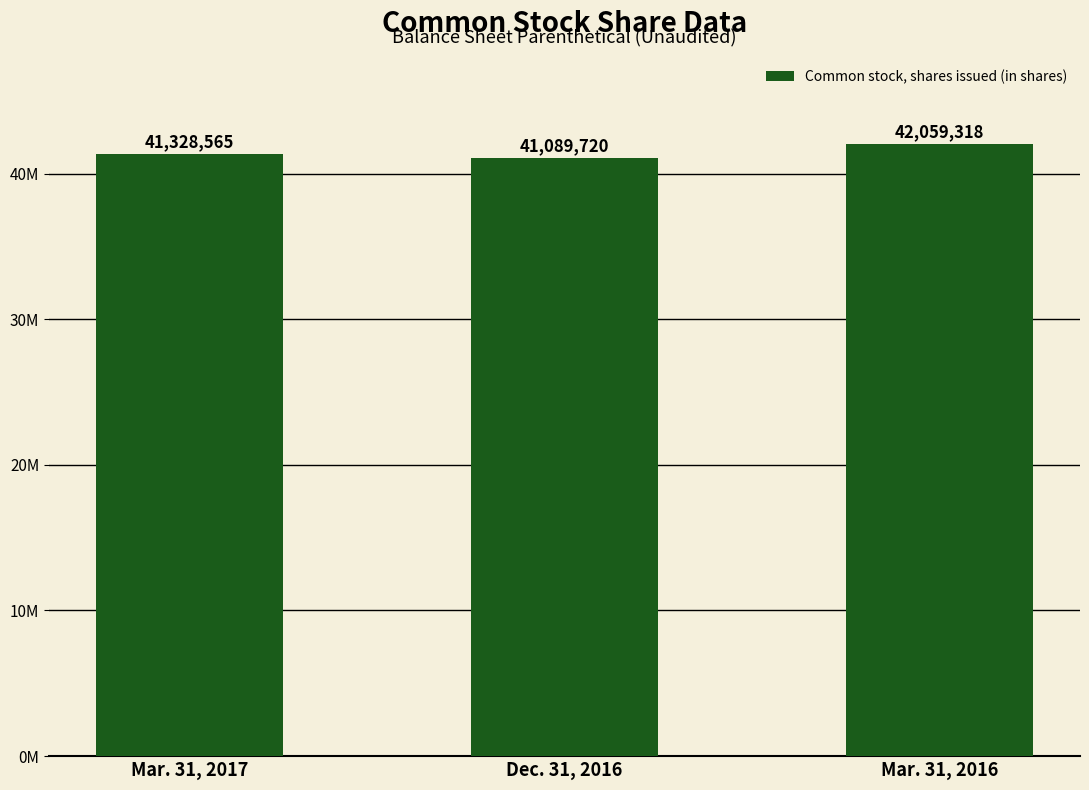

List the labels in order of value, largest first.

Mar. 31, 2016, Mar. 31, 2017, Dec. 31, 2016